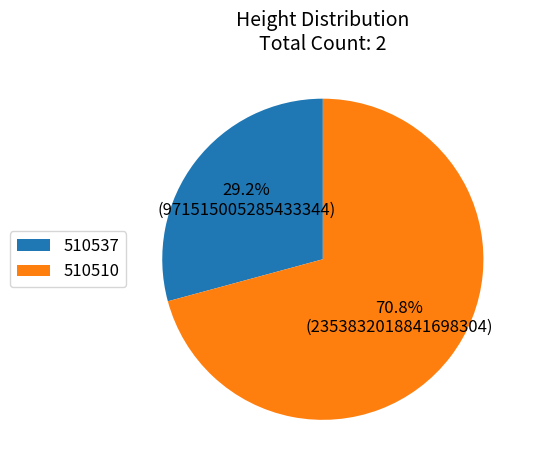

To the nearest percent, what is the difference between the largest and smallest slice percentages?

42%